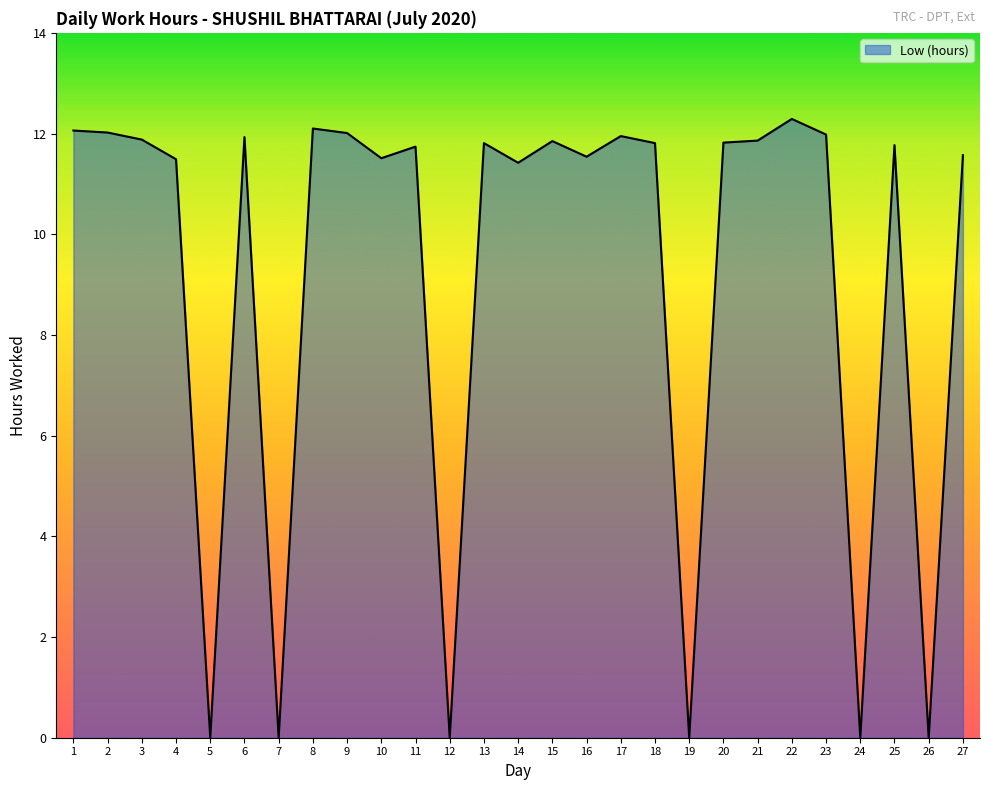

Is it true that the value at 16 is 15.9?

False